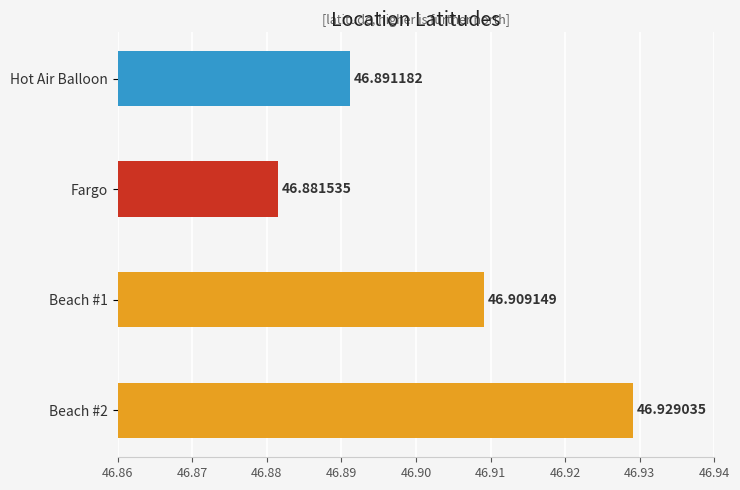

At which label is the value closest to 46?

Fargo